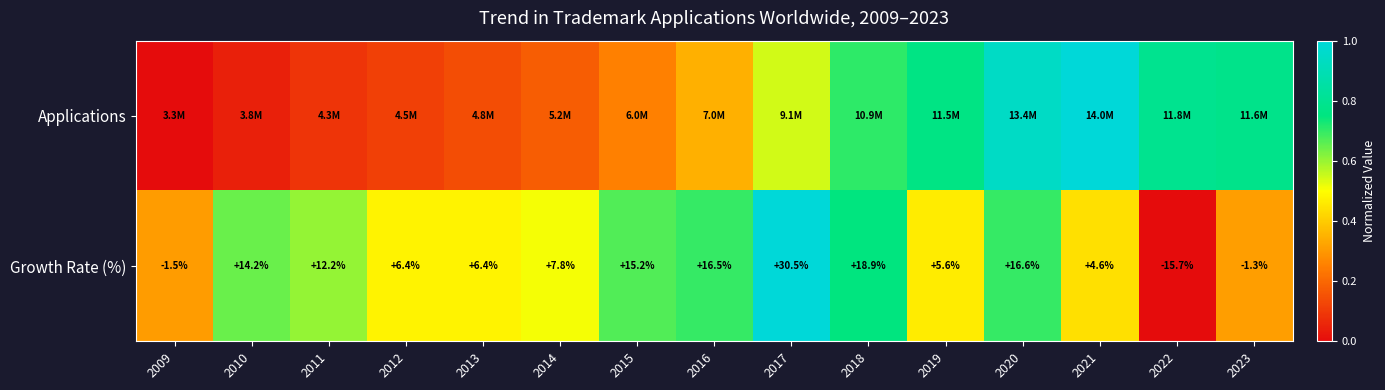

How many values in Growth Rate (%) are above zero?

12